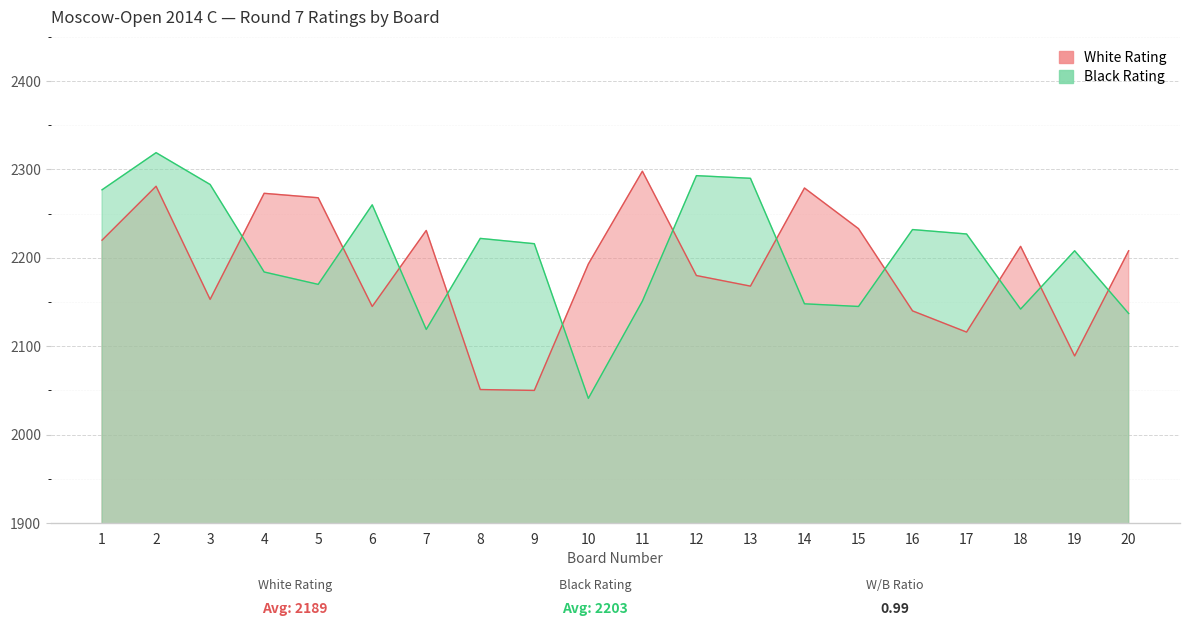

Is the value of Black Rating at 8 greater than the value of White Rating at 15?

No